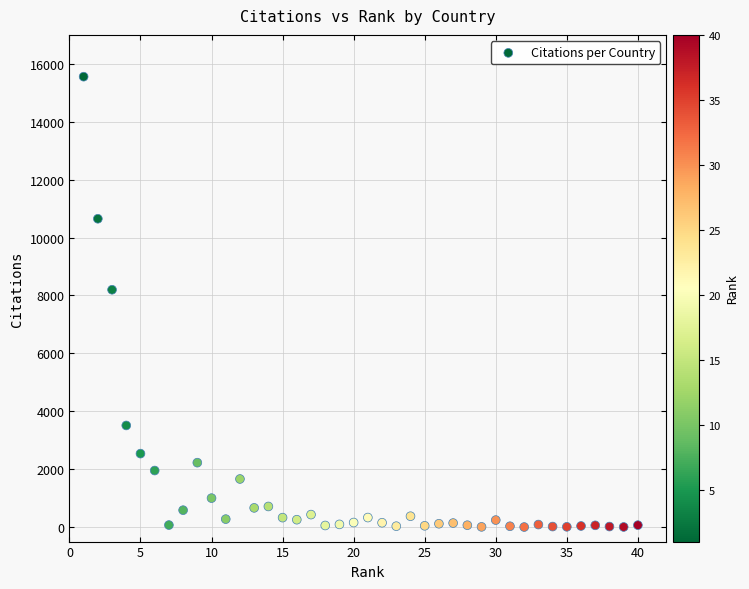

What is the range of X values (max minus min)?

39